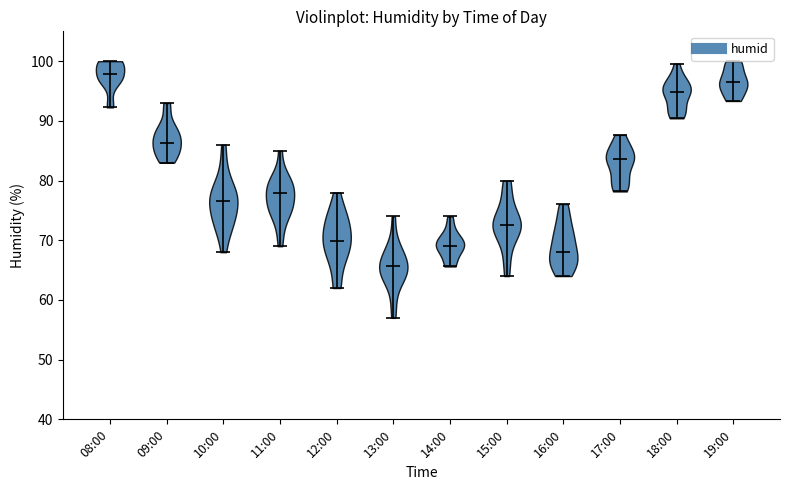

Reading left to right, read every violin against the y-axis: where its median line is, and the lowest and highest points it reaches. The values are not printed on the chart, so give them approximately, as read against the axis.

08:00: median line 98, lowest point 92, highest point 100
09:00: median line 86, lowest point 83, highest point 93
10:00: median line 77, lowest point 68, highest point 86
11:00: median line 78, lowest point 69, highest point 85
12:00: median line 70, lowest point 62, highest point 78
13:00: median line 66, lowest point 57, highest point 74
14:00: median line 69, lowest point 66, highest point 74
15:00: median line 73, lowest point 64, highest point 80
16:00: median line 68, lowest point 64, highest point 76
17:00: median line 84, lowest point 78, highest point 88
18:00: median line 95, lowest point 90, highest point 100
19:00: median line 96, lowest point 93, highest point 100